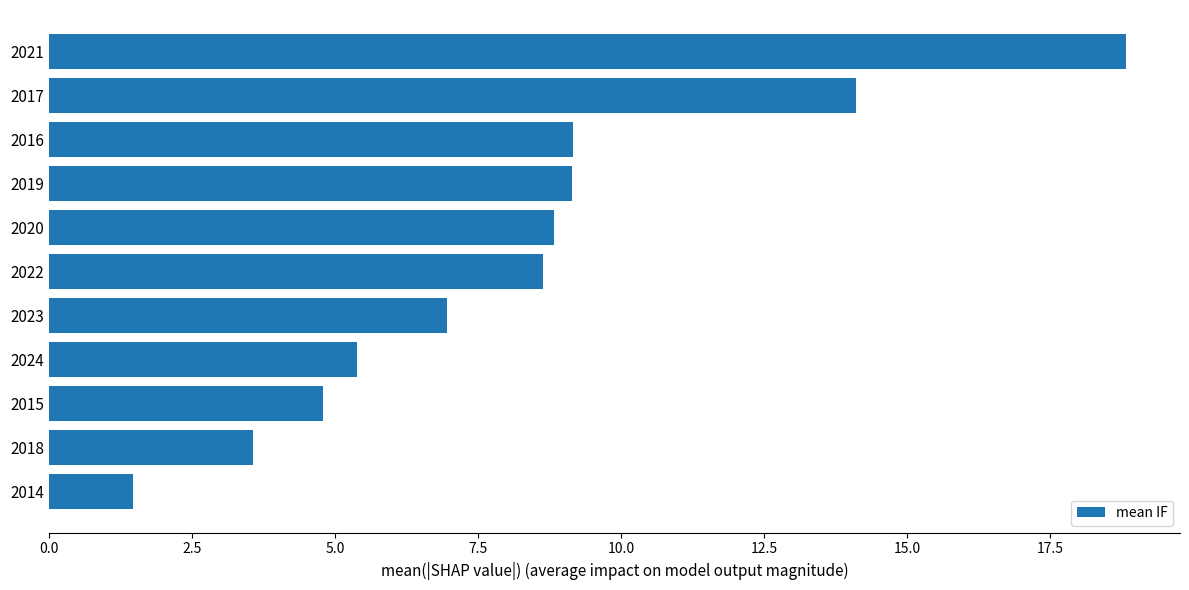

What is the difference between the maximum and minimum values?

17.4